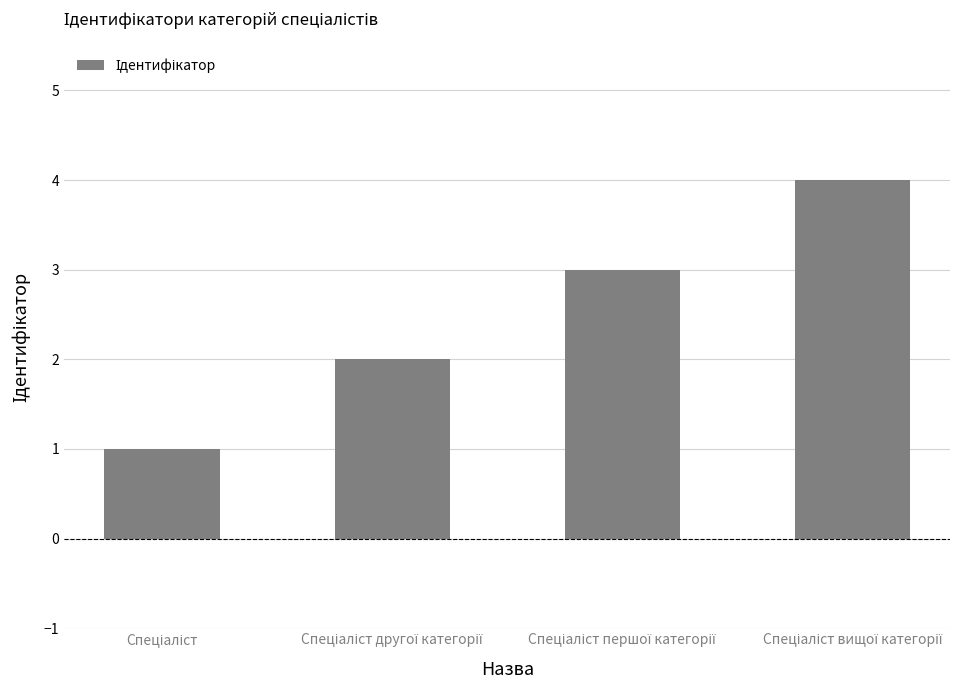

What is the greatest value displayed?

4